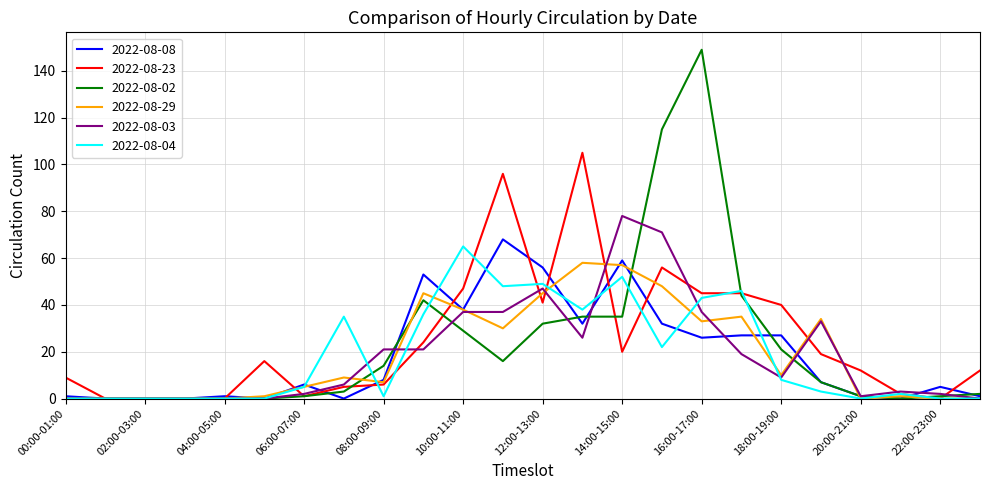

What is the greatest value displayed?

149